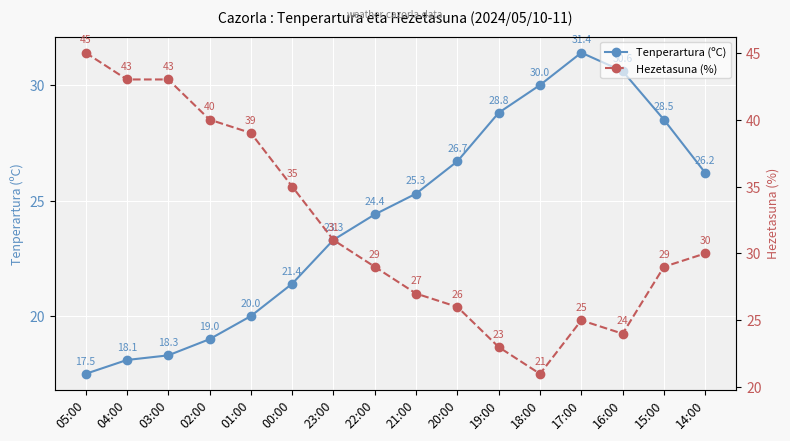

List the series in order of their overall mean, highest first.

Hezetasuna (%), Tenperartura (ºC)